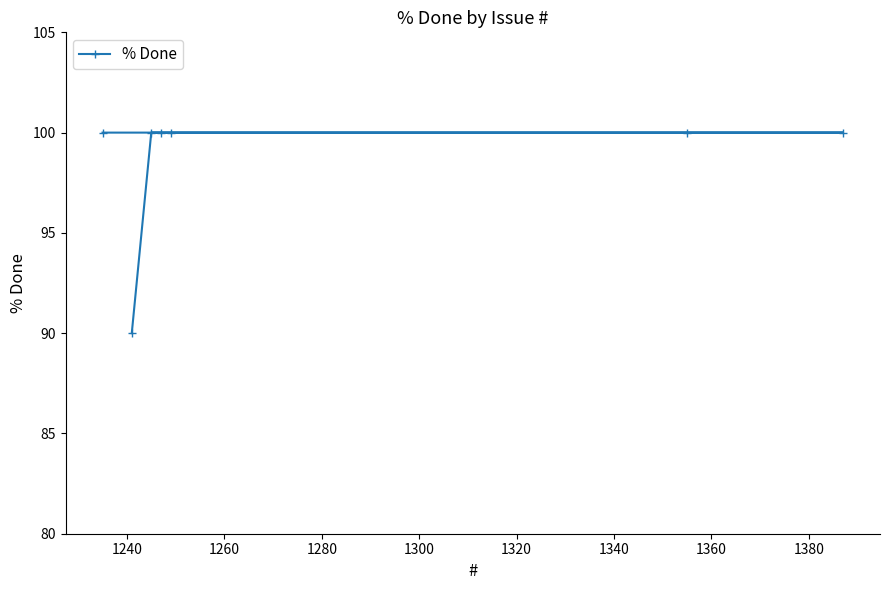

How many values are between 100 and 101?

6